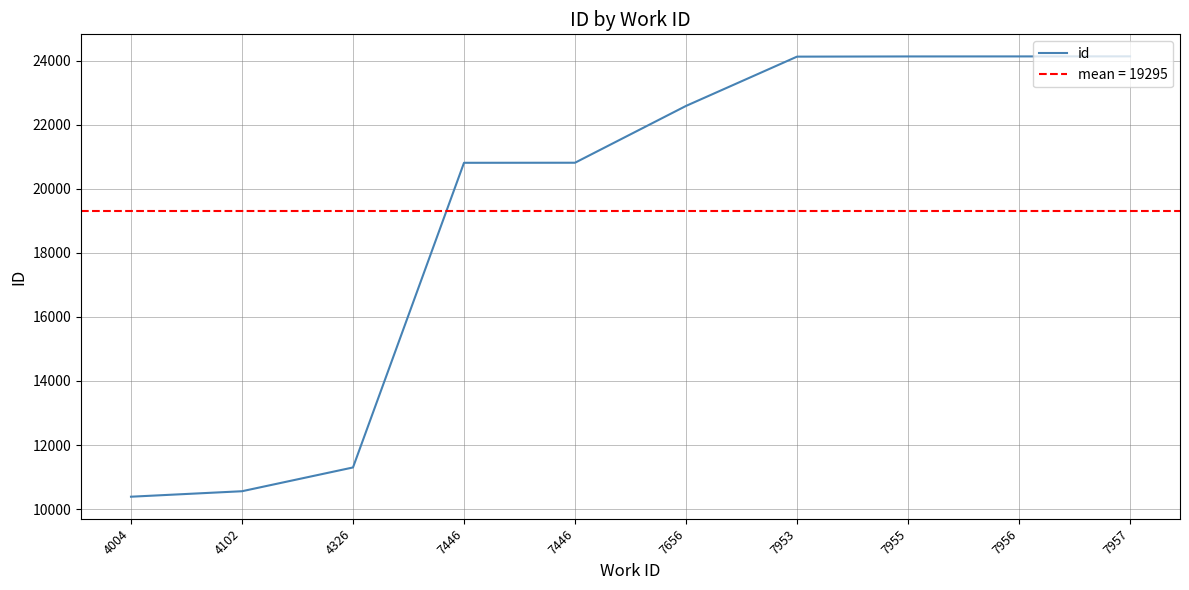

The value at 7446 is 29761. True or false?

False